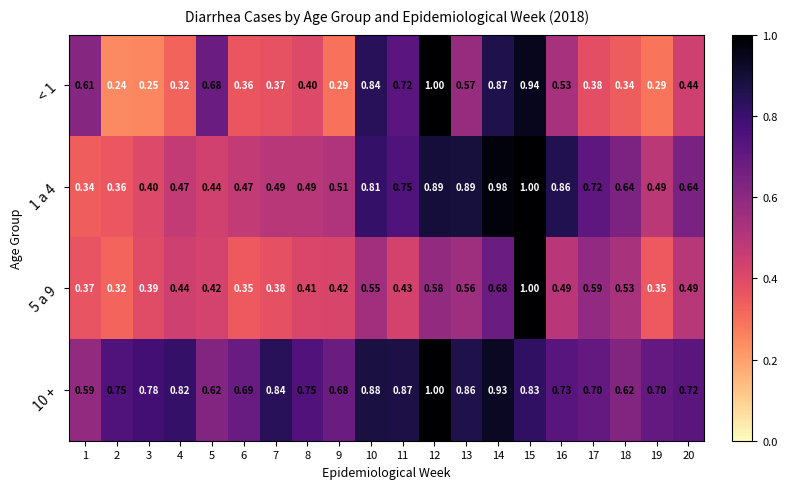

At which category is the sum across all series the highest?

15